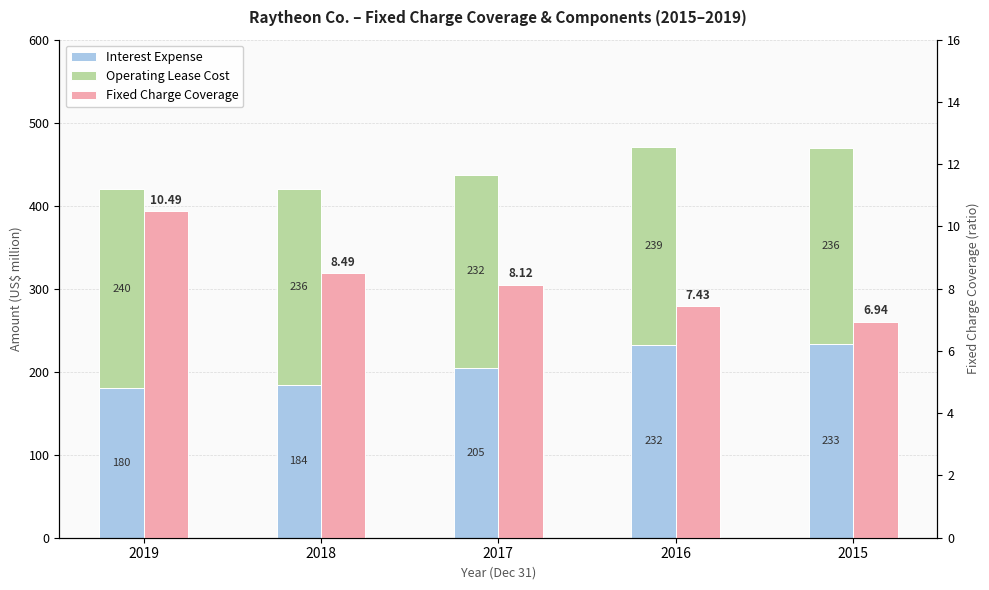

What is the lowest value of the Fixed Charge Coverage series?

6.9